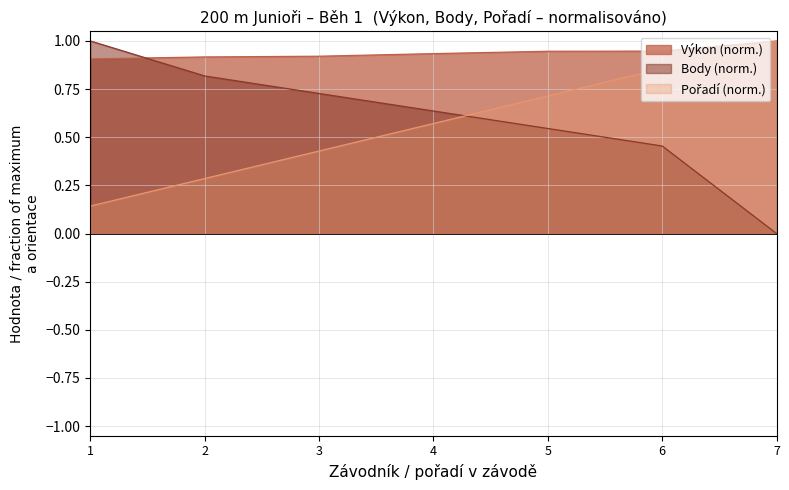

What is the total value across all series at 5?

2.2